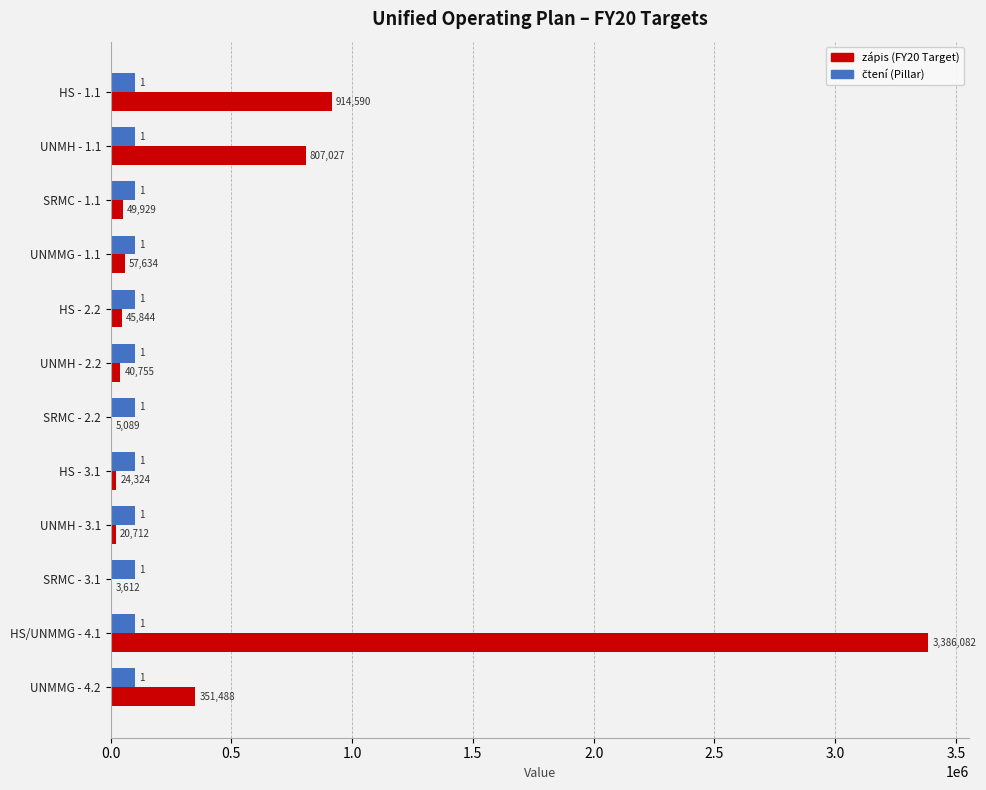

What is the total value across all series at UNMH - 3.1?

120712.0